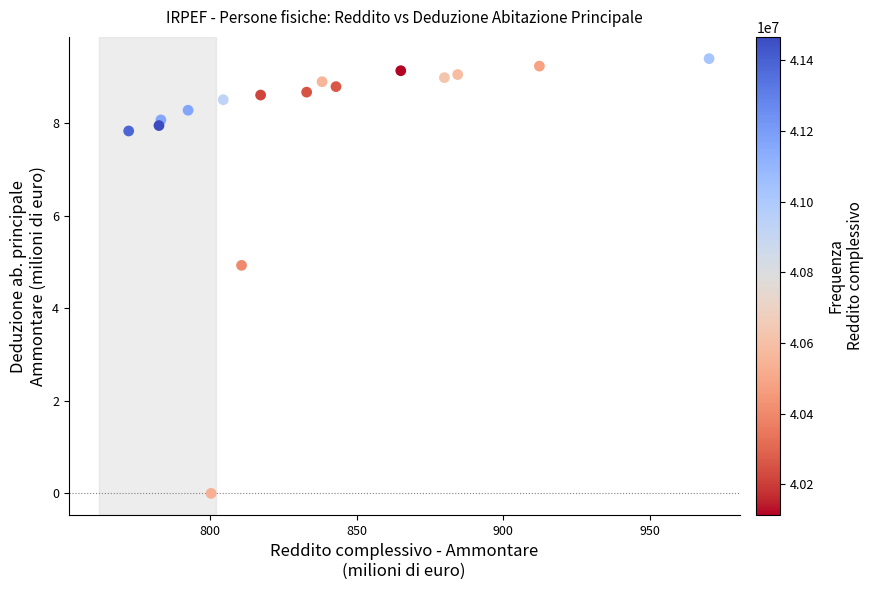

What is the range of Y values (max minus min)?

9.4